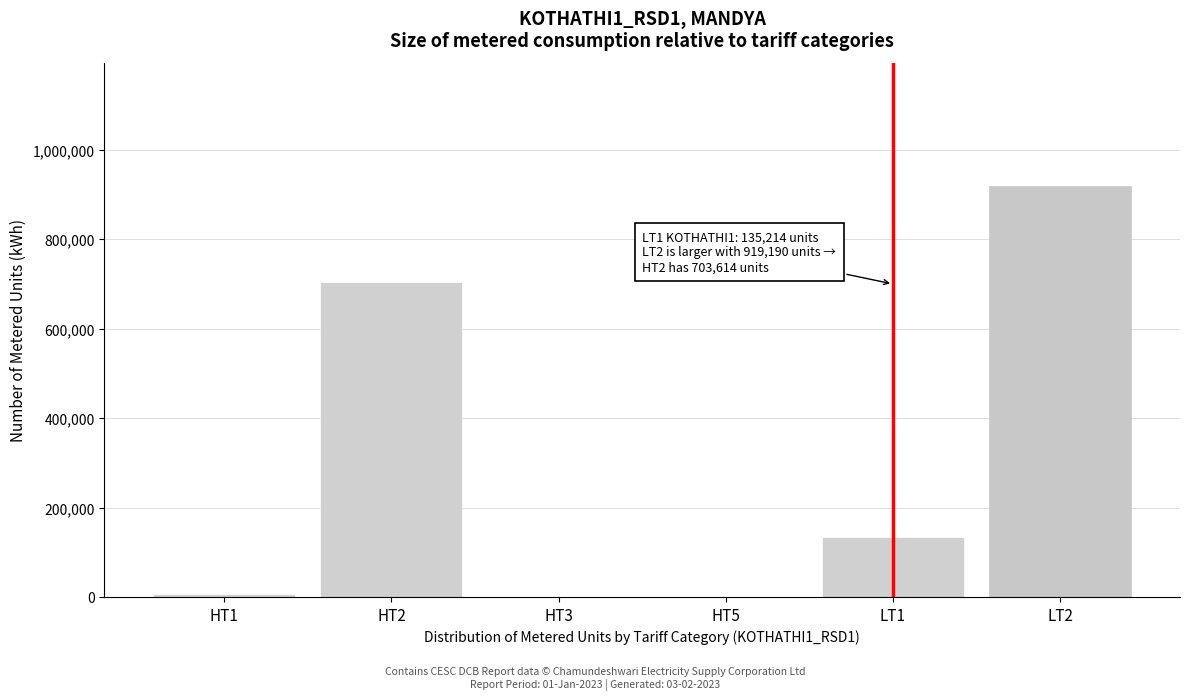

Reading right to left, what are all the values shown in this chart?

LT2=919190	LT1=135214	HT5=0	HT3=0	HT2=703614	HT1=7555